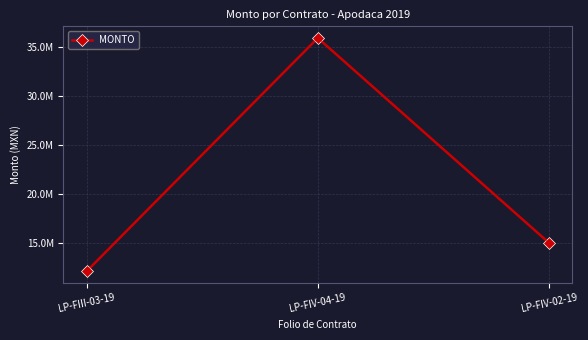

Is this an area chart (filled region under the line)?

No